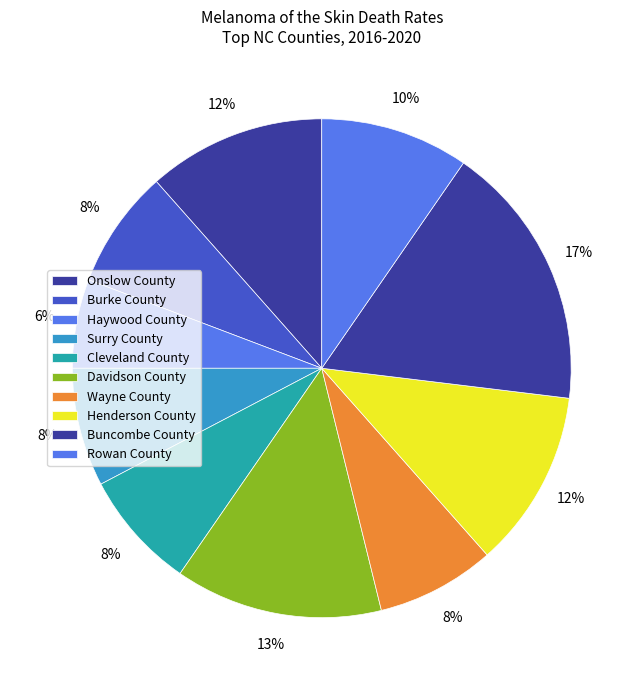

How many segments does this pie chart have?

10